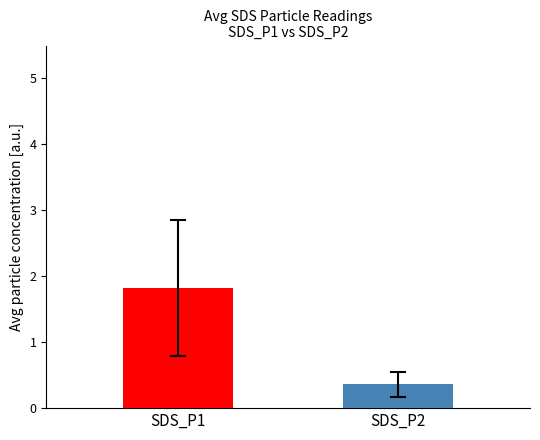

Is it true that the value at SDS_P2 is 0.4?

True